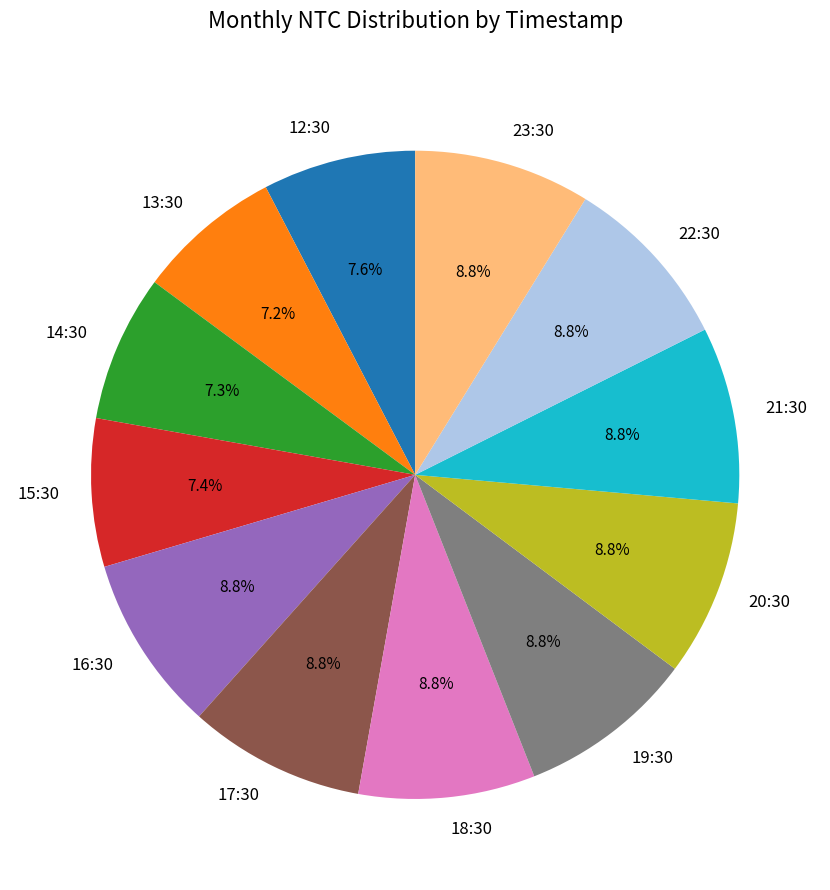

How many segments does this pie chart have?

12